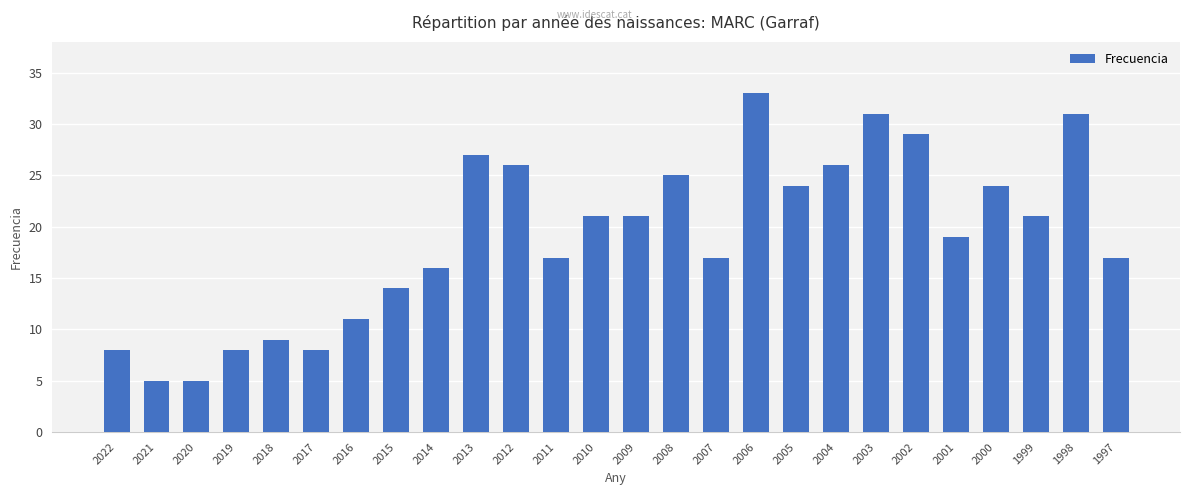

What is the change in value from 2012 to 2005?

-2